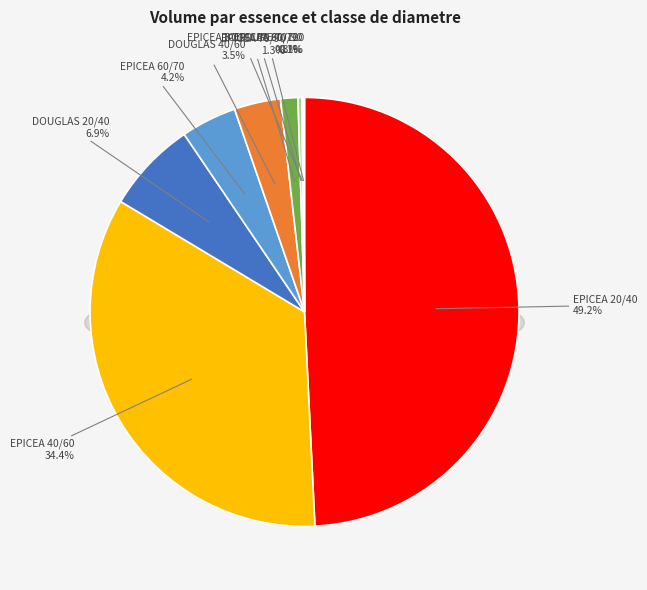

What is the smallest slice in the pie chart?

EPICEA 90/120